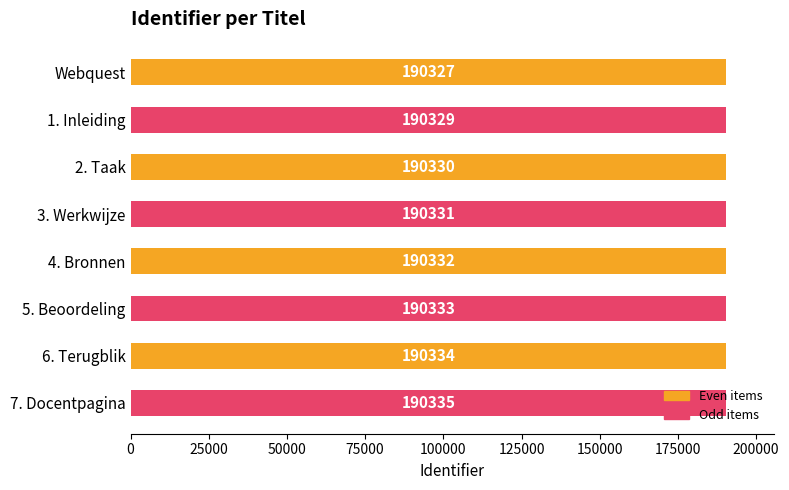

What is the average value?

190331